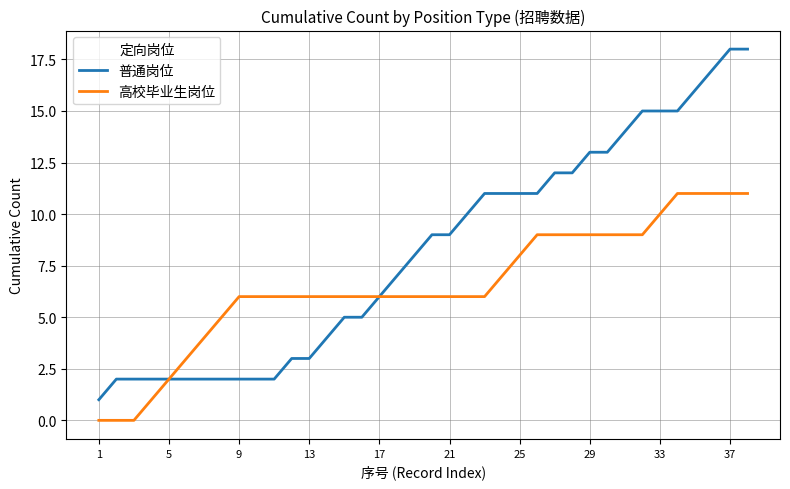

Rank the series by their maximum value, from highest to lowest.

普通岗位, 高校毕业生岗位